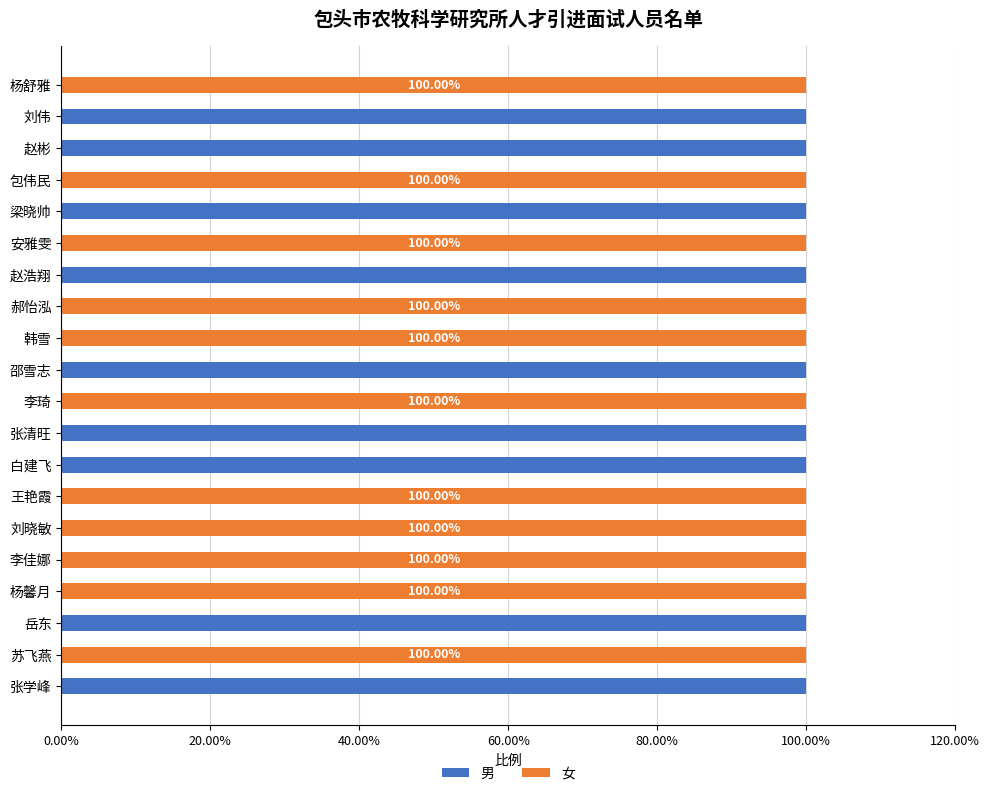

What is the sum of all 男 values?

900